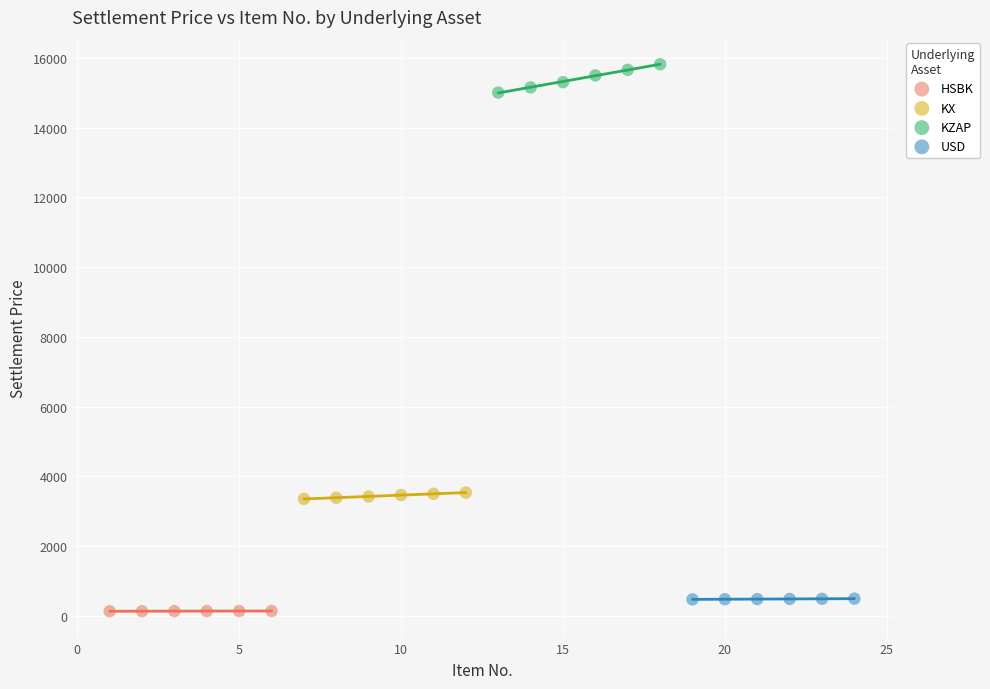

Which series reaches the maximum Y coordinate?

KZAP